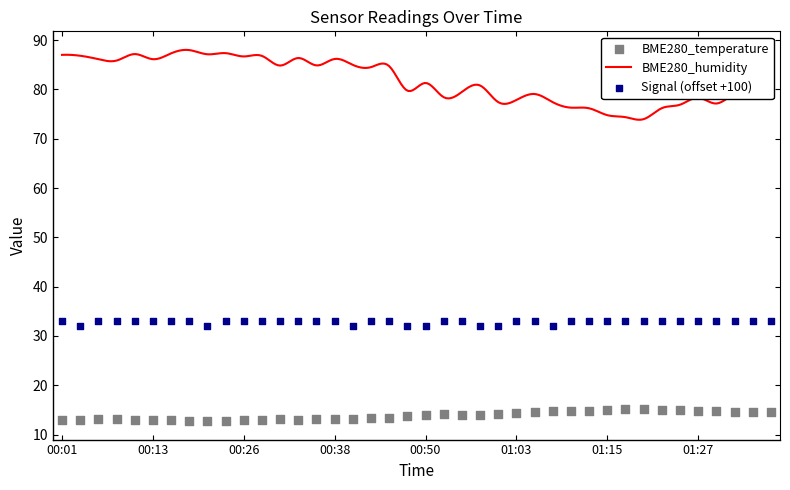

What is the total value across all series at 01:08?

46.7